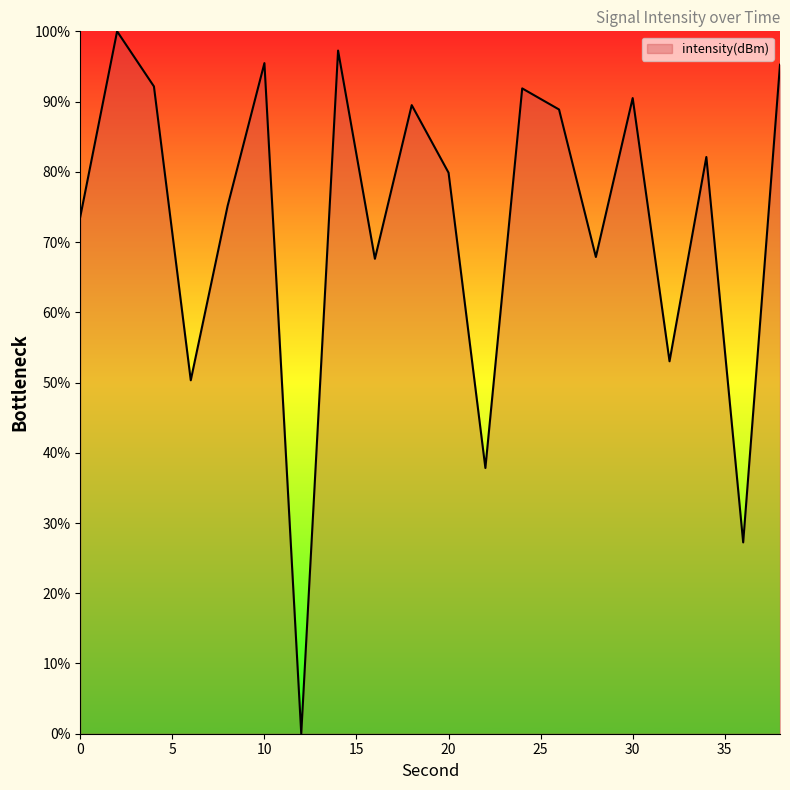

What is the difference between the maximum and minimum values?

100.0